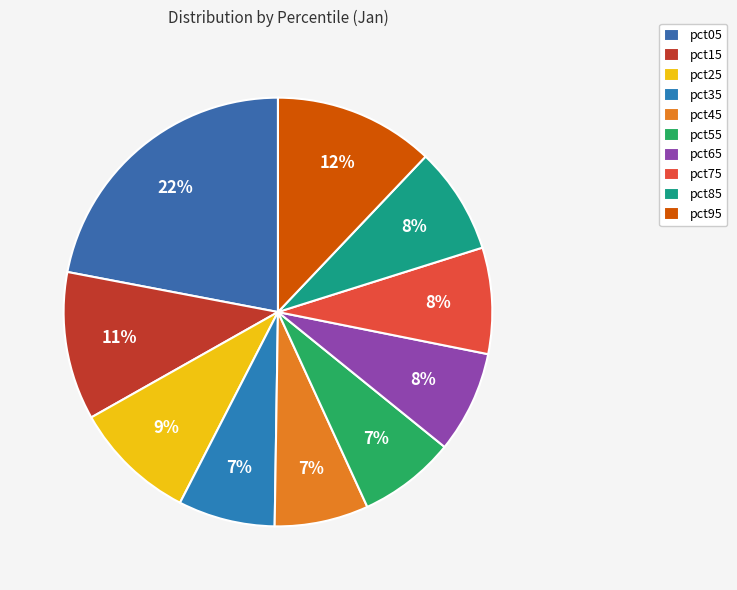

Between pct85 and pct95, which is larger?

pct95